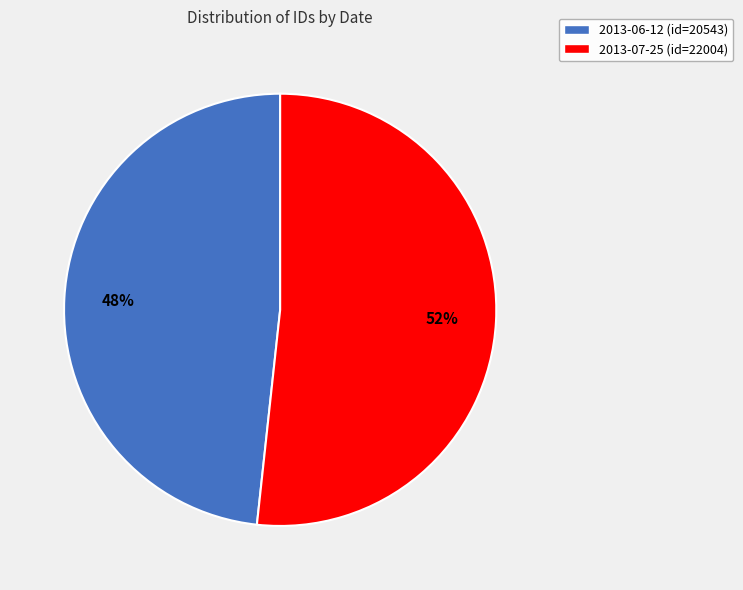

Do 2013-06-12 (id=20543) and 2013-07-25 (id=22004) together represent more than half of the pie?

Yes